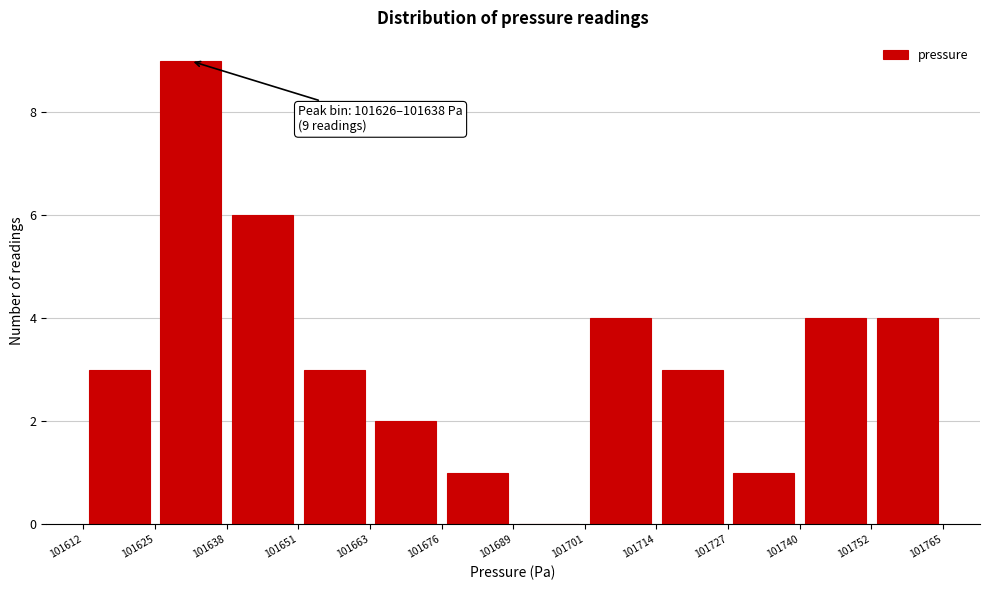

Which range on the x-axis has the tallest bar?

101625 to 101638